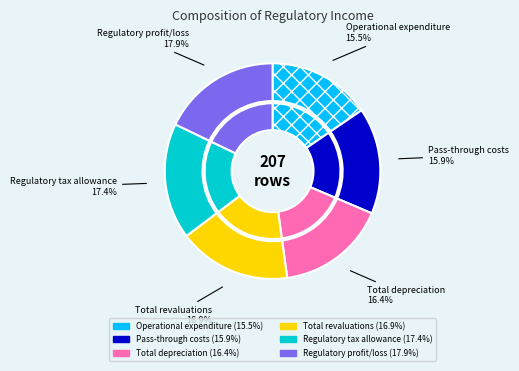

Does Pass-through costs represent more than half of the total?

No